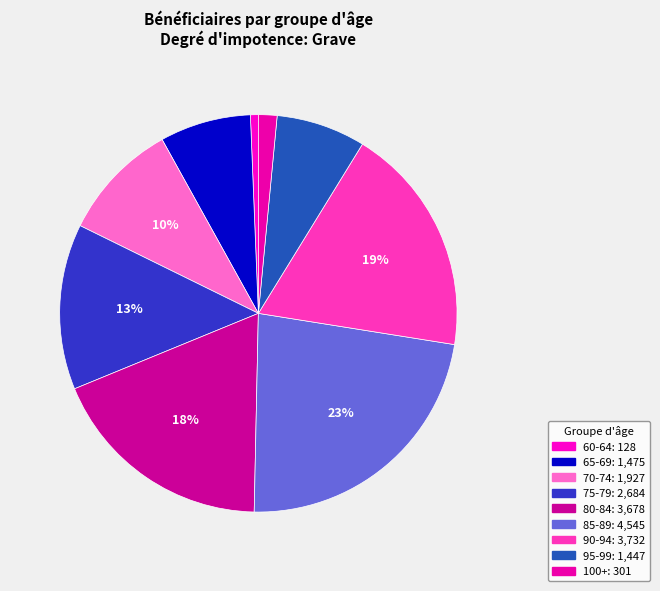

How many segments does this pie chart have?

9